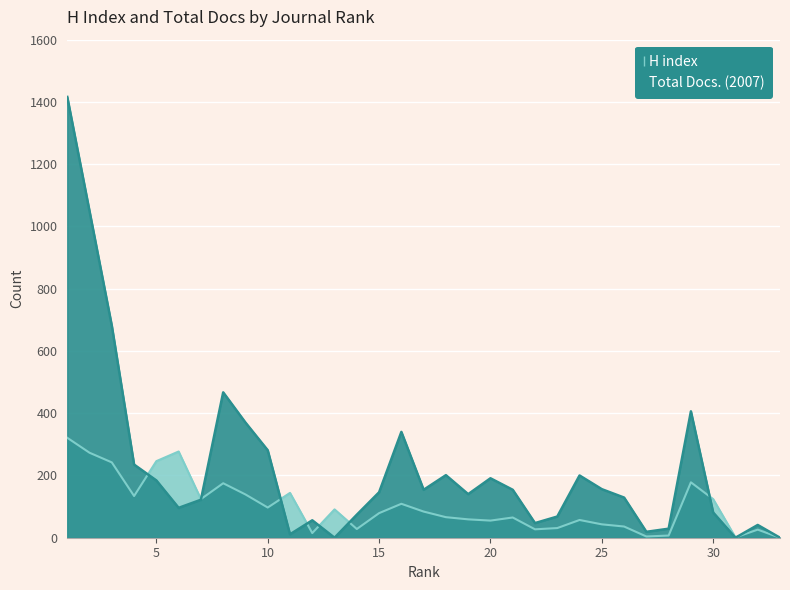

What is the highest value of the Total Docs. (2007) series?

1416